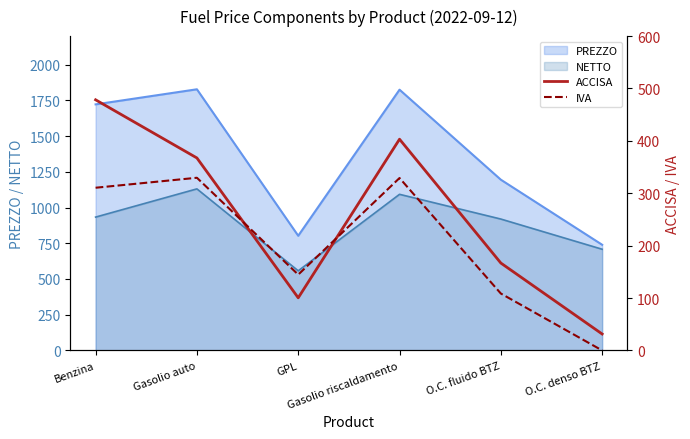

What is the label of the 1st point from the right?

O.C. denso BTZ